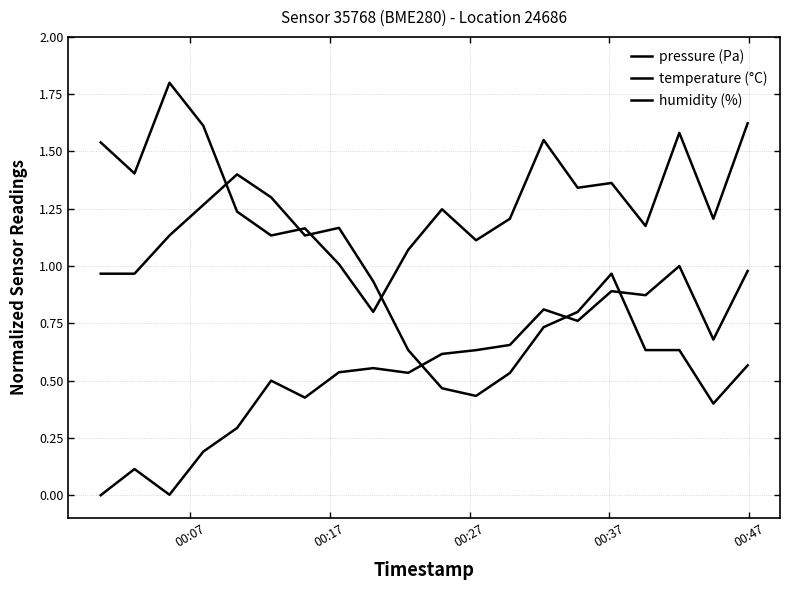

Does the chart have visible grid lines?

Yes